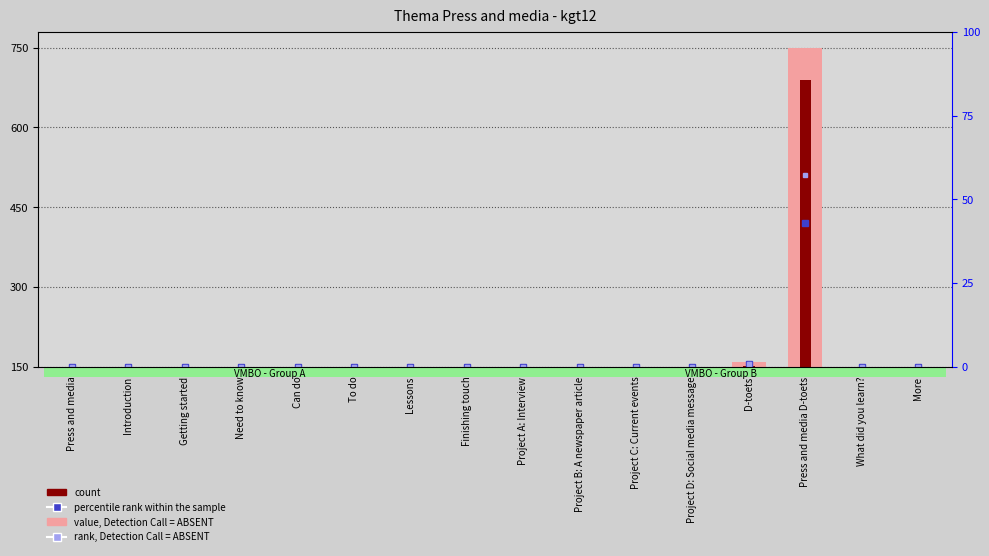

Is it true that count equals 0.0 at Can do?

True